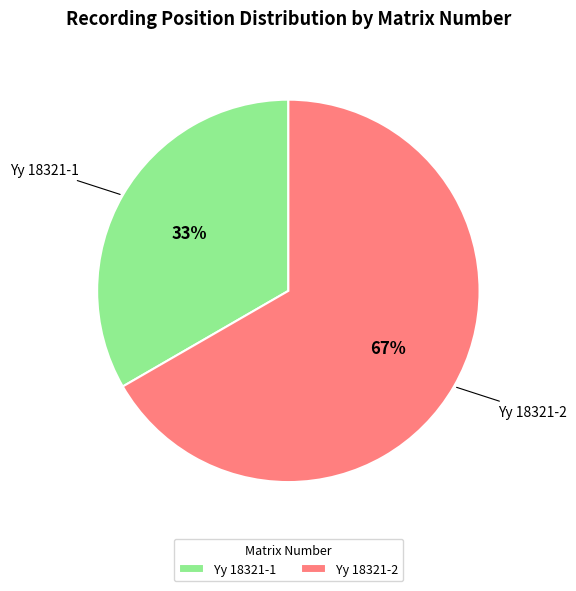

What is the smallest slice in the pie chart?

Yy 18321-1